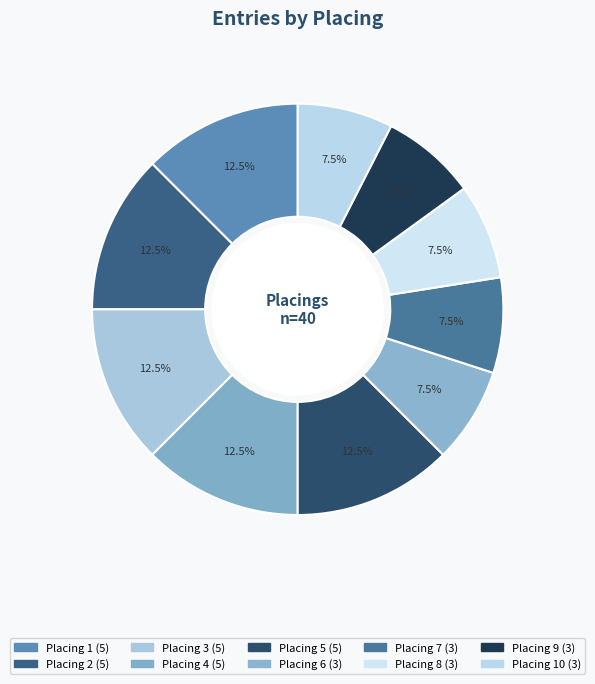

How many segments does this pie chart have?

10